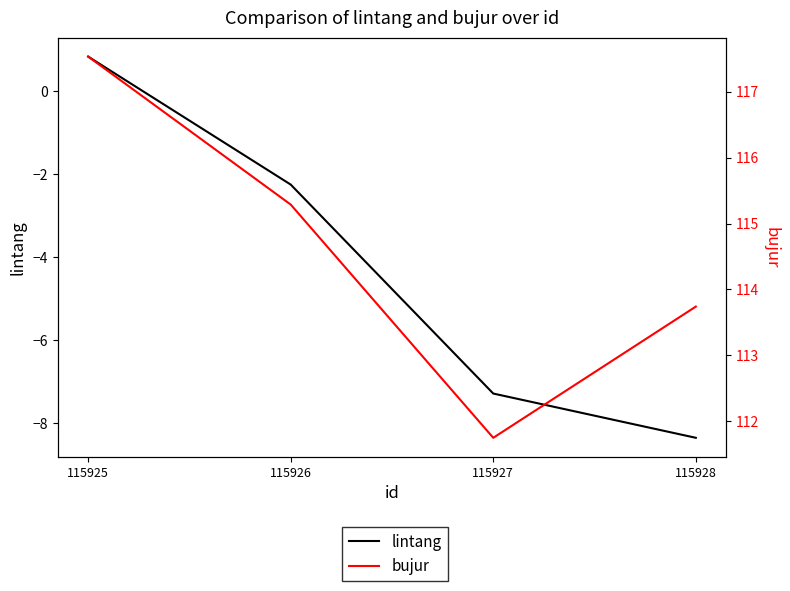

Is it true that bujur equals 28.1 at 115925?

False